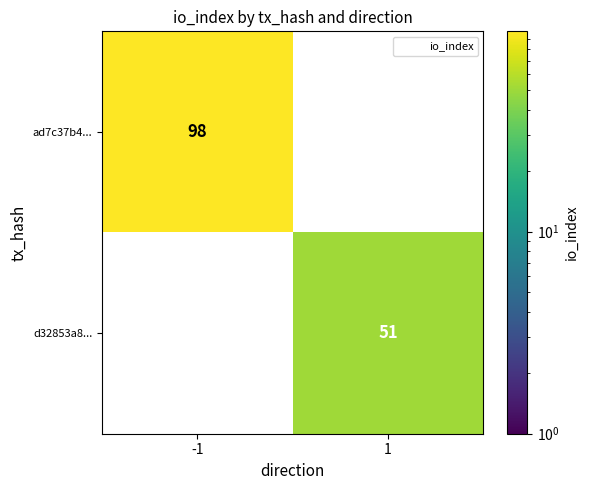

Is the value of d32853a8... at -1 greater than the value of ad7c37b4... at 1?

No